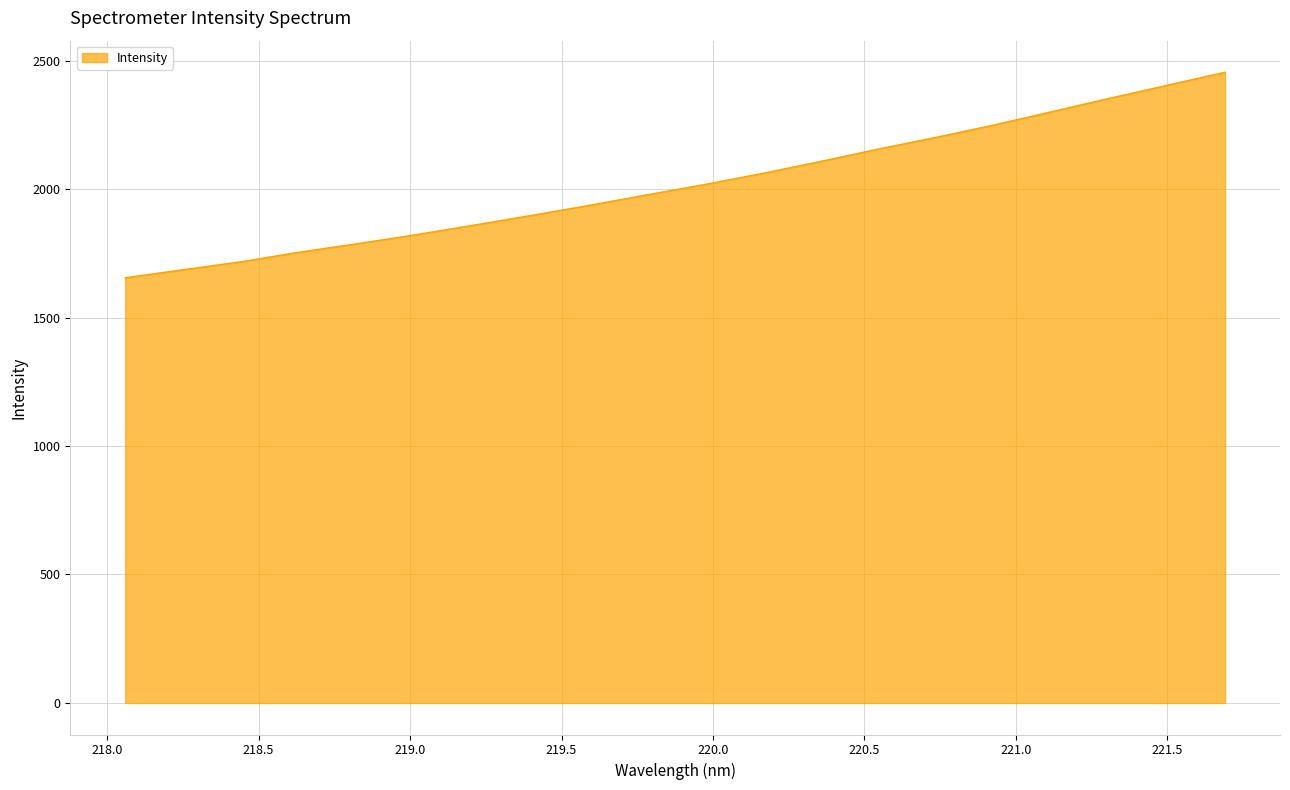

What is the minimum value shown in the chart?

1655.0